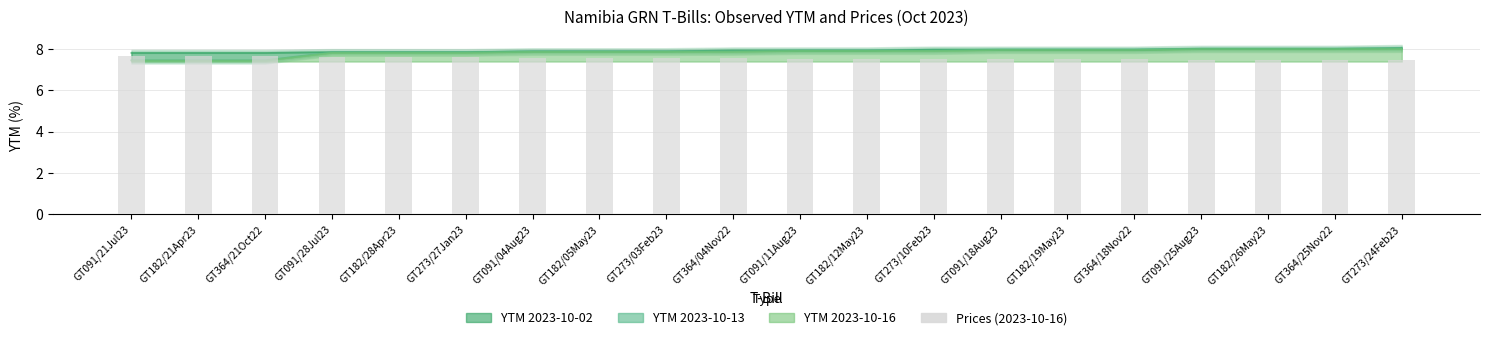

True or false: the data shows 7.7 at GT091/21Jul23.

True